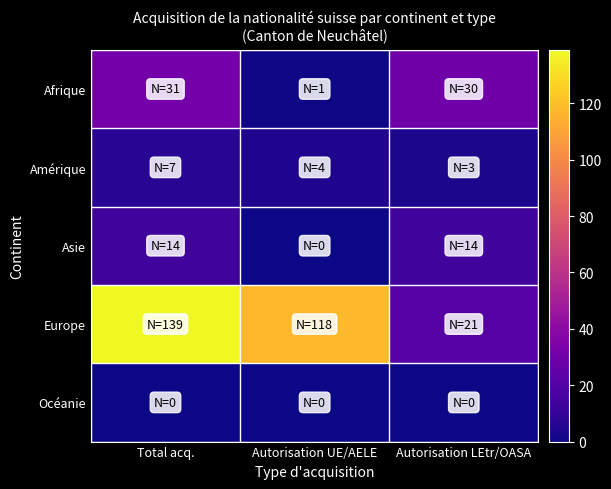

Rank the series by their maximum value, from highest to lowest.

Europe, Afrique, Asie, Amérique, Océanie